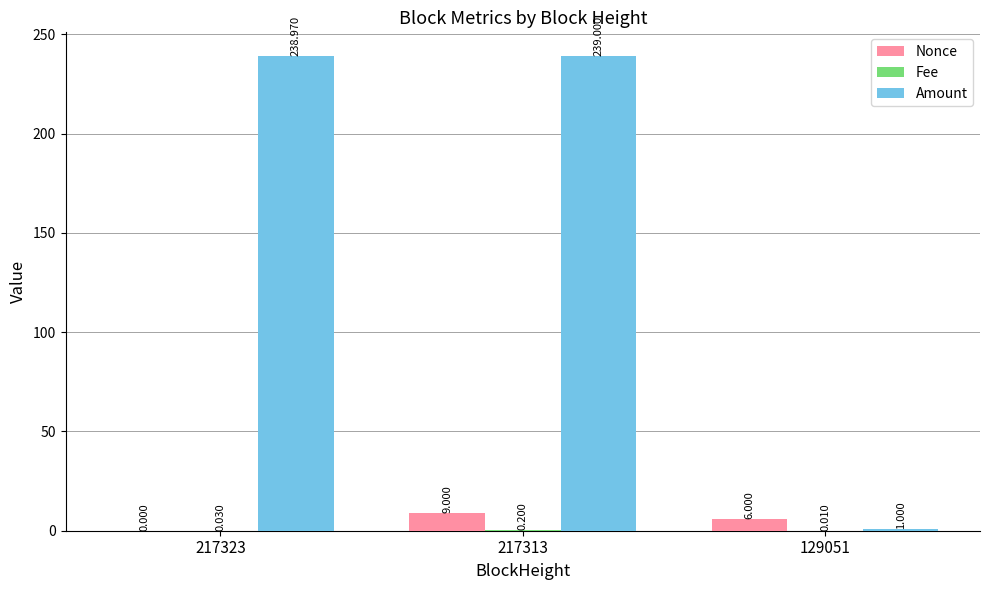

Which series changed the most between 217323 and 129051?

Amount